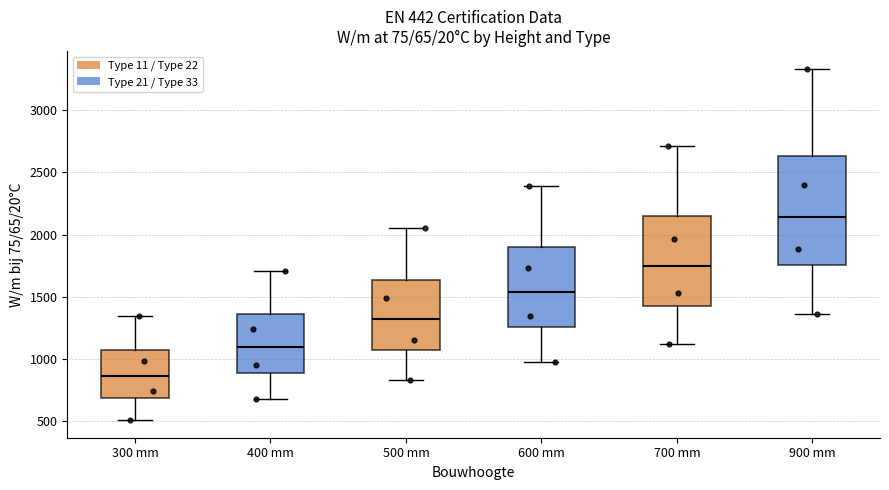

Which box has the highest median line?

900 mm